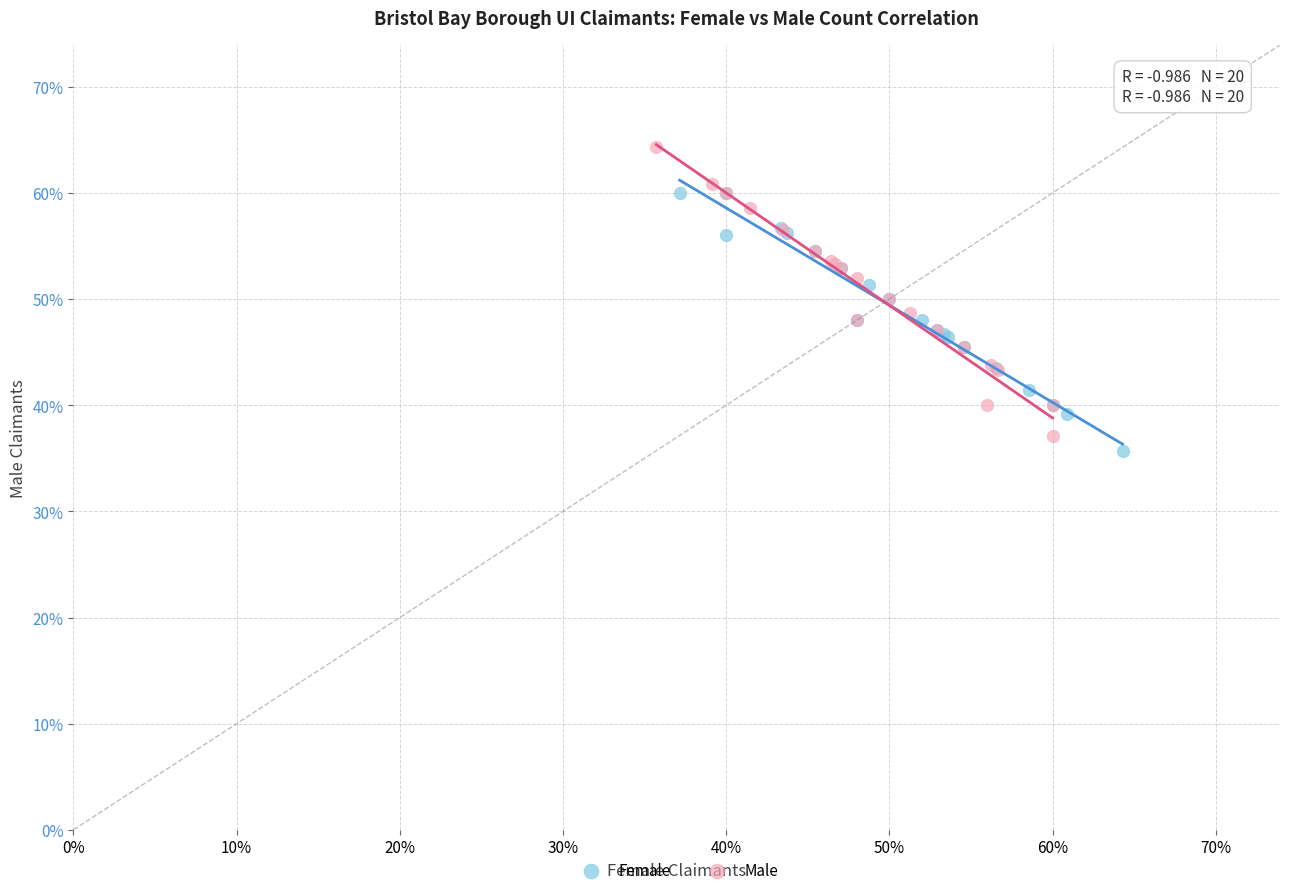

Which series has the largest Y range (max minus min)?

Male